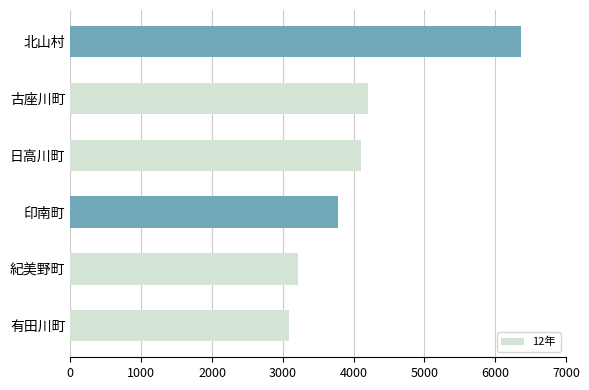

Reading bottom to top, list all the values displayed in this chart.

有田川町=3090.2	紀美野町=3219.6	印南町=3773.5	日高川町=4107.9	古座川町=4197.0	北山村=6365.6